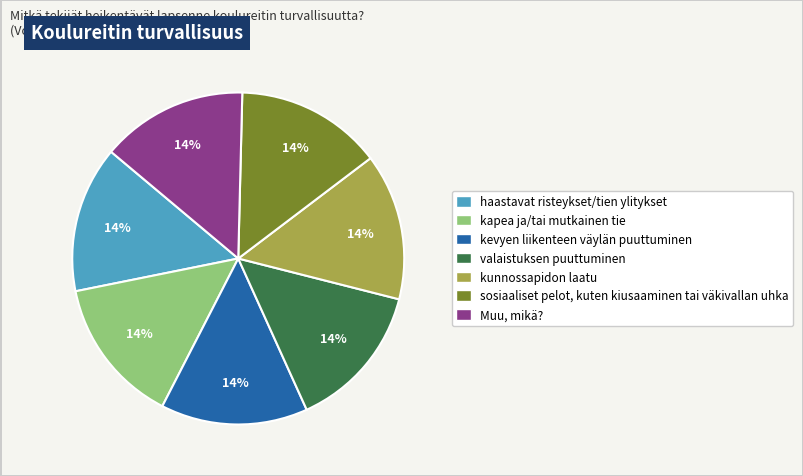

Does sosiaaliset pelot, kuten kiusaaminen tai väkivallan uhka represent more than half of the total?

No